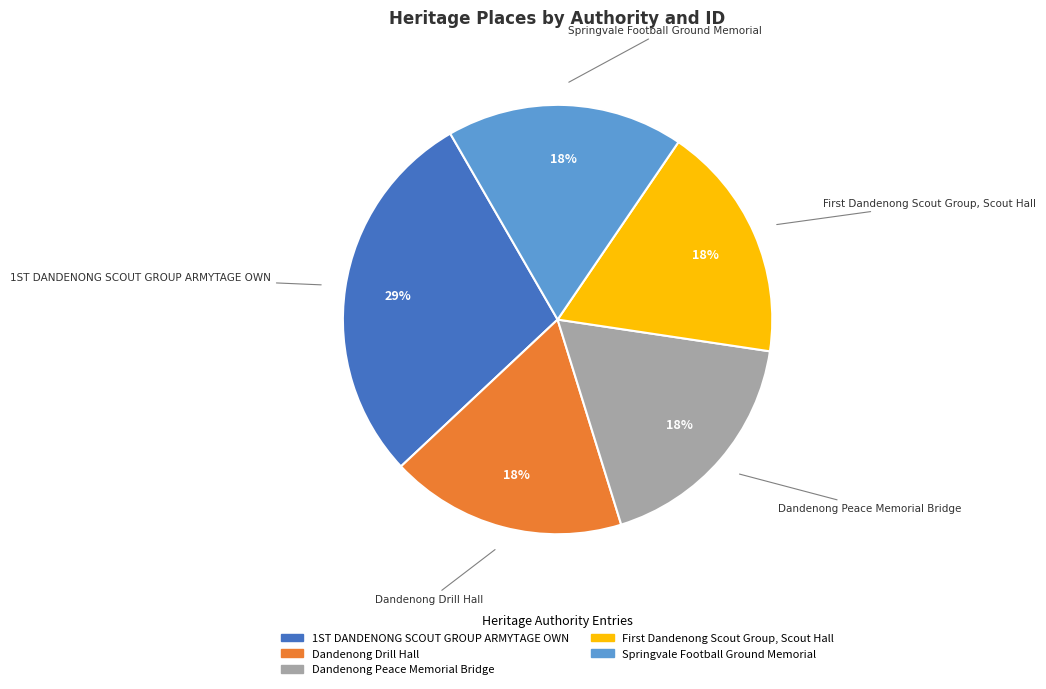

Is the sum of Dandenong Drill Hall and Dandenong Peace Memorial Bridge greater than half?

No